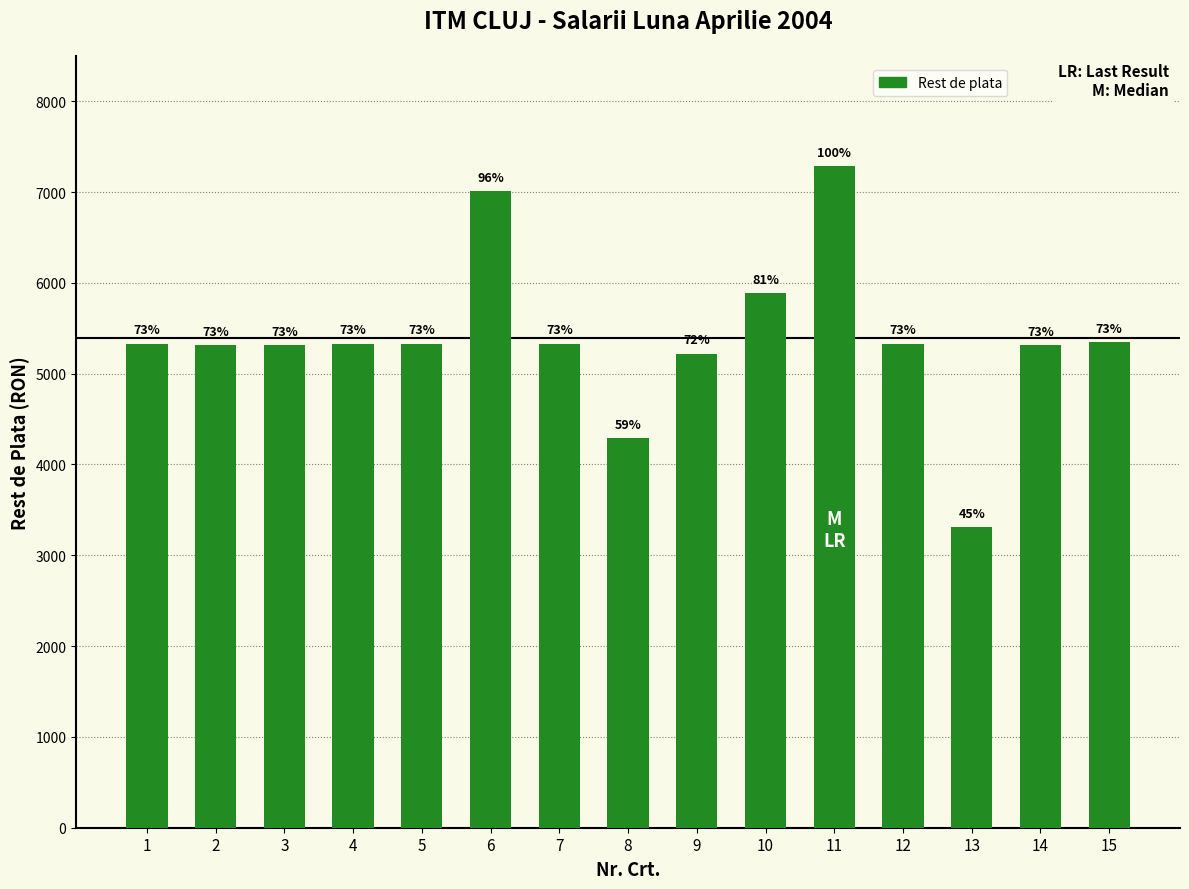

Are the bars grouped side by side (vs. stacked)?

No